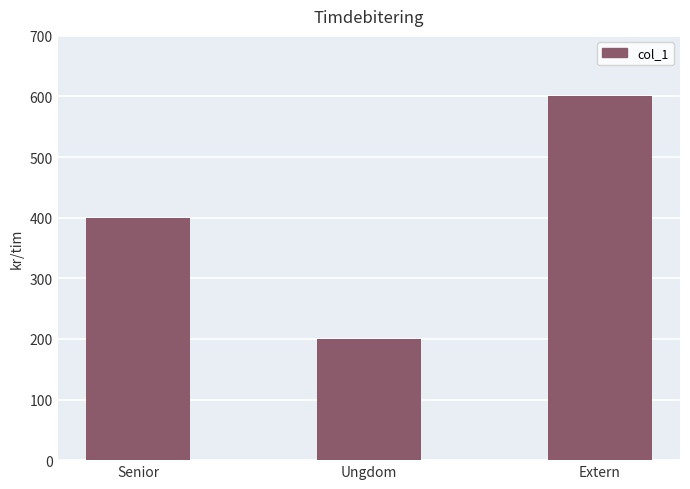

At which category does the chart reach its peak across all series?

Extern